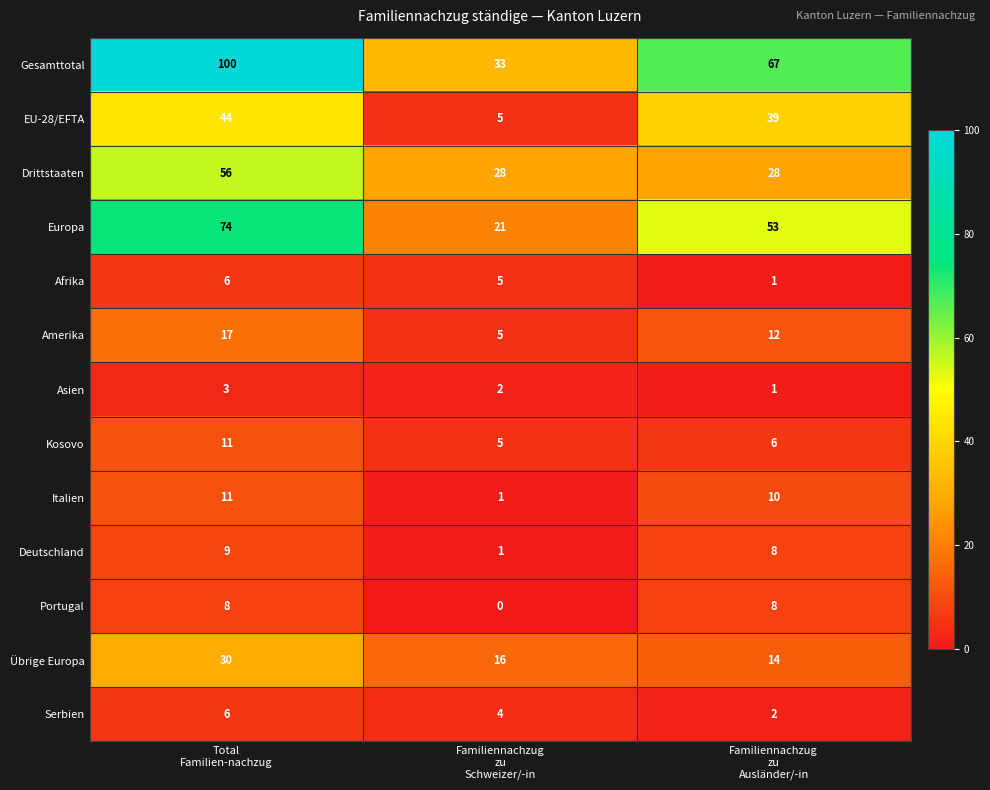

What is the highest value of the Serbien series?

6